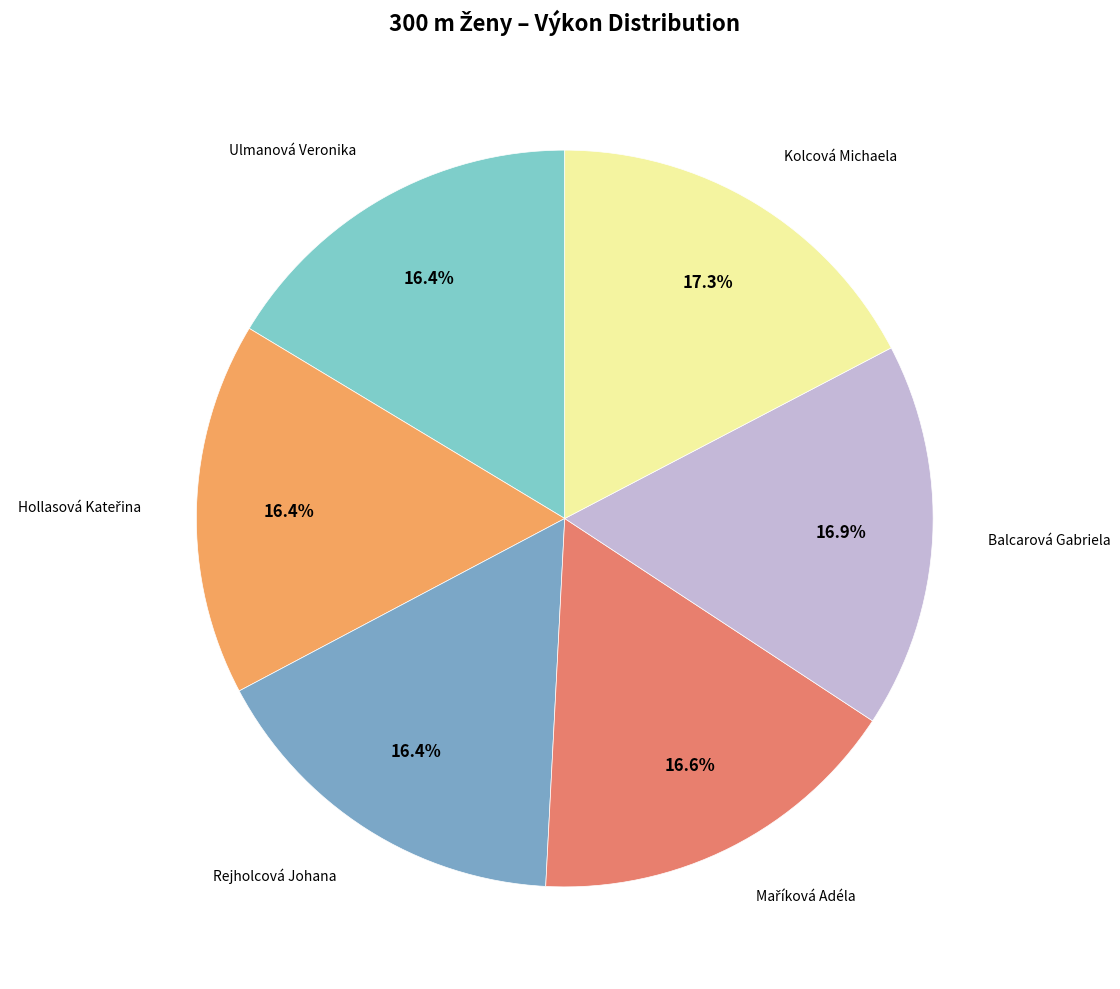

How many segments does this pie chart have?

6